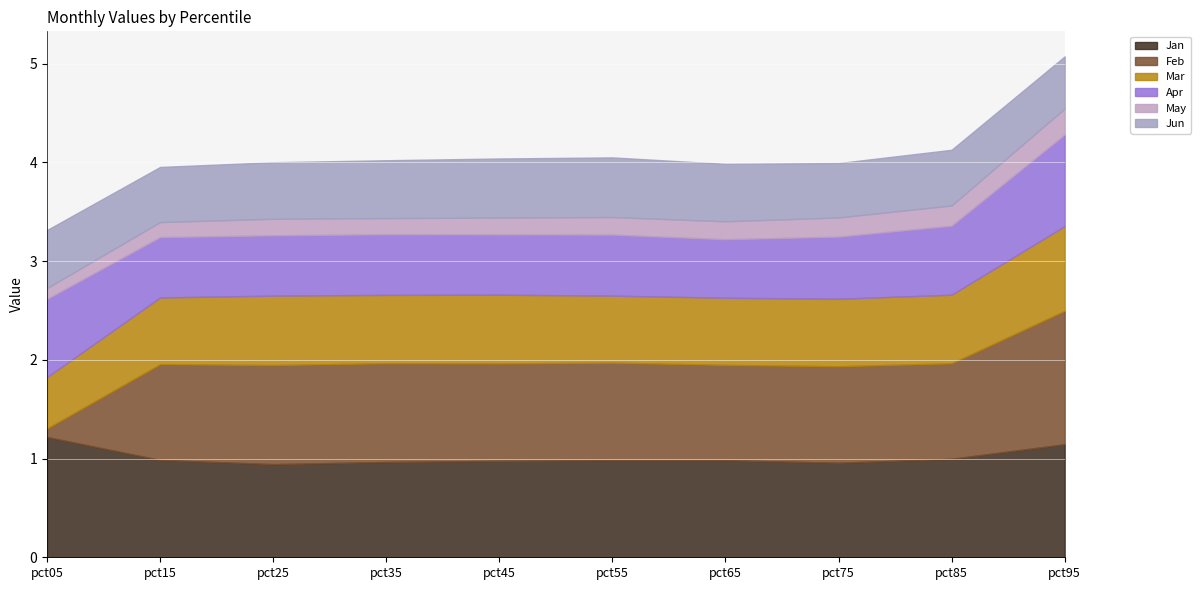

Rank the series by their maximum value, from lowest to highest.

May, Jun, Mar, Apr, Jan, Feb